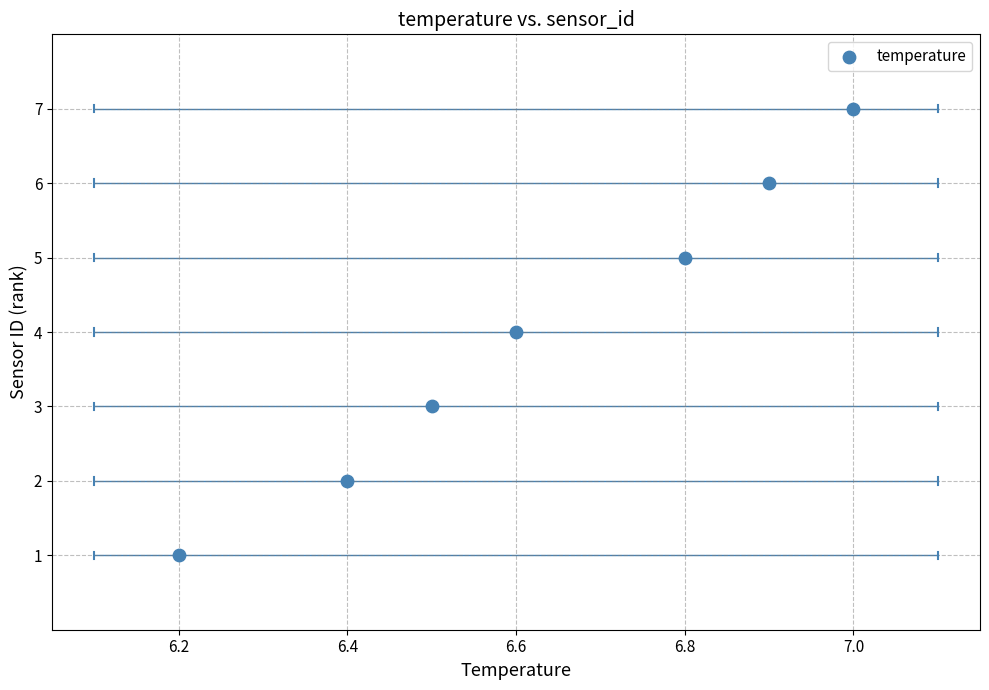

What is the range of Y values (max minus min)?

6